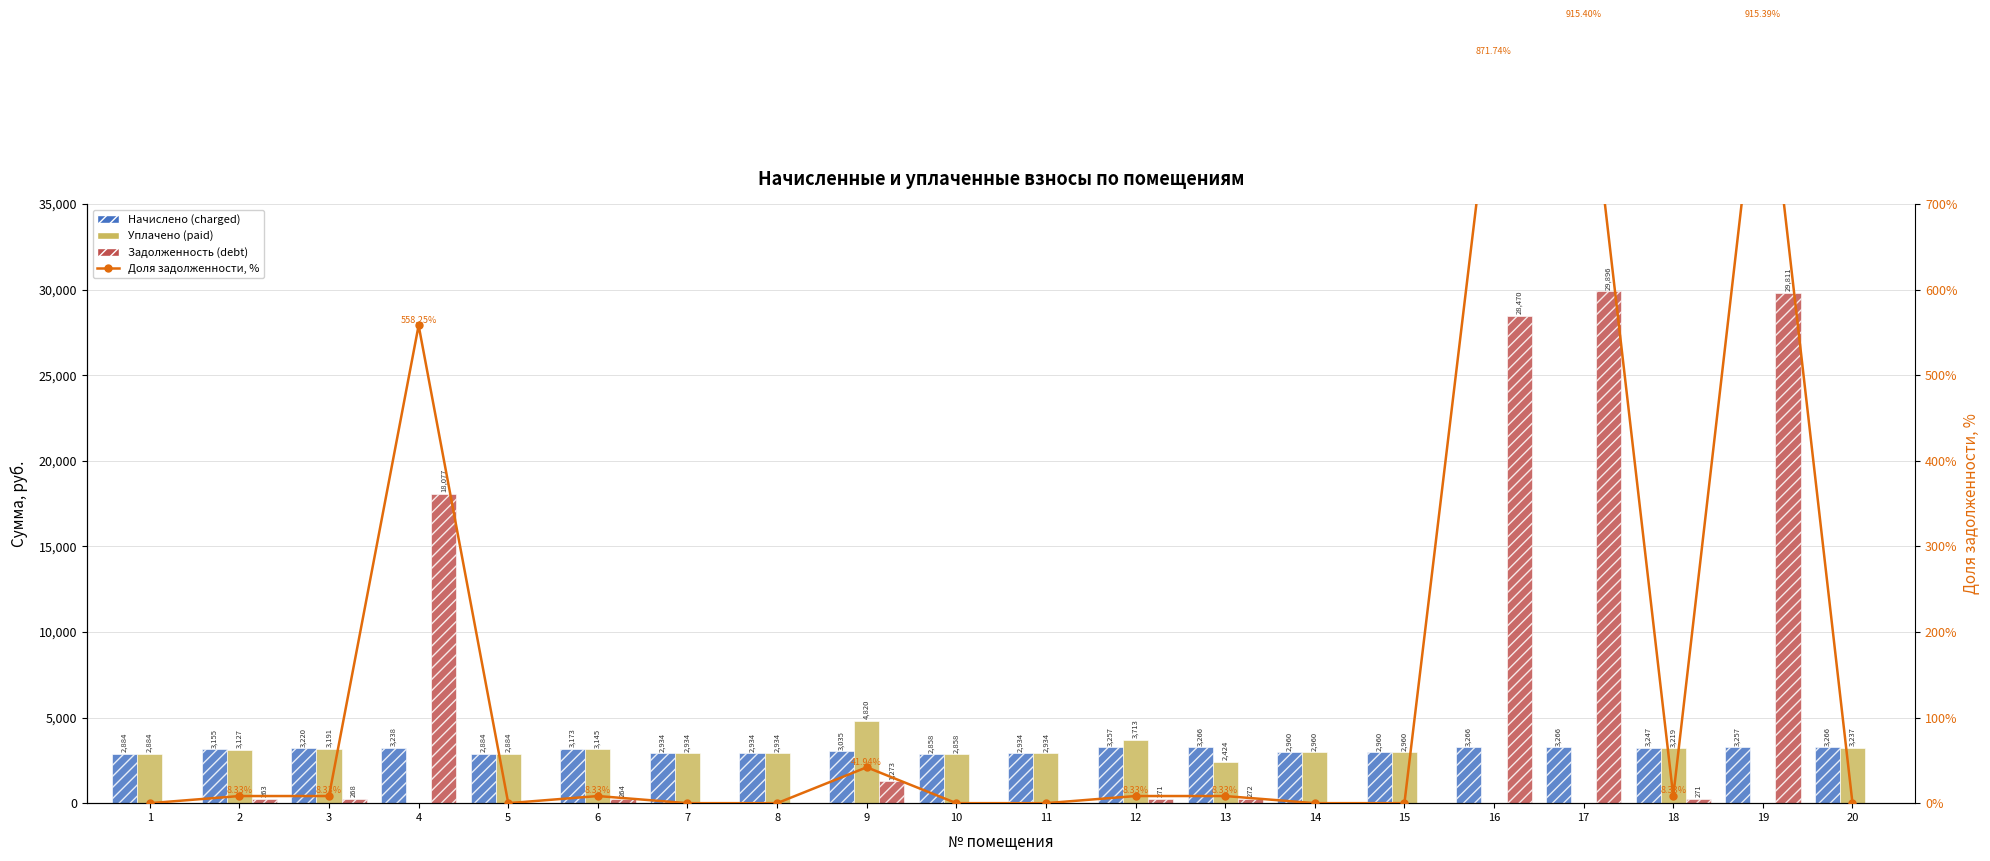

What value does the Задолженность (debt) series have at 4?

18077.3